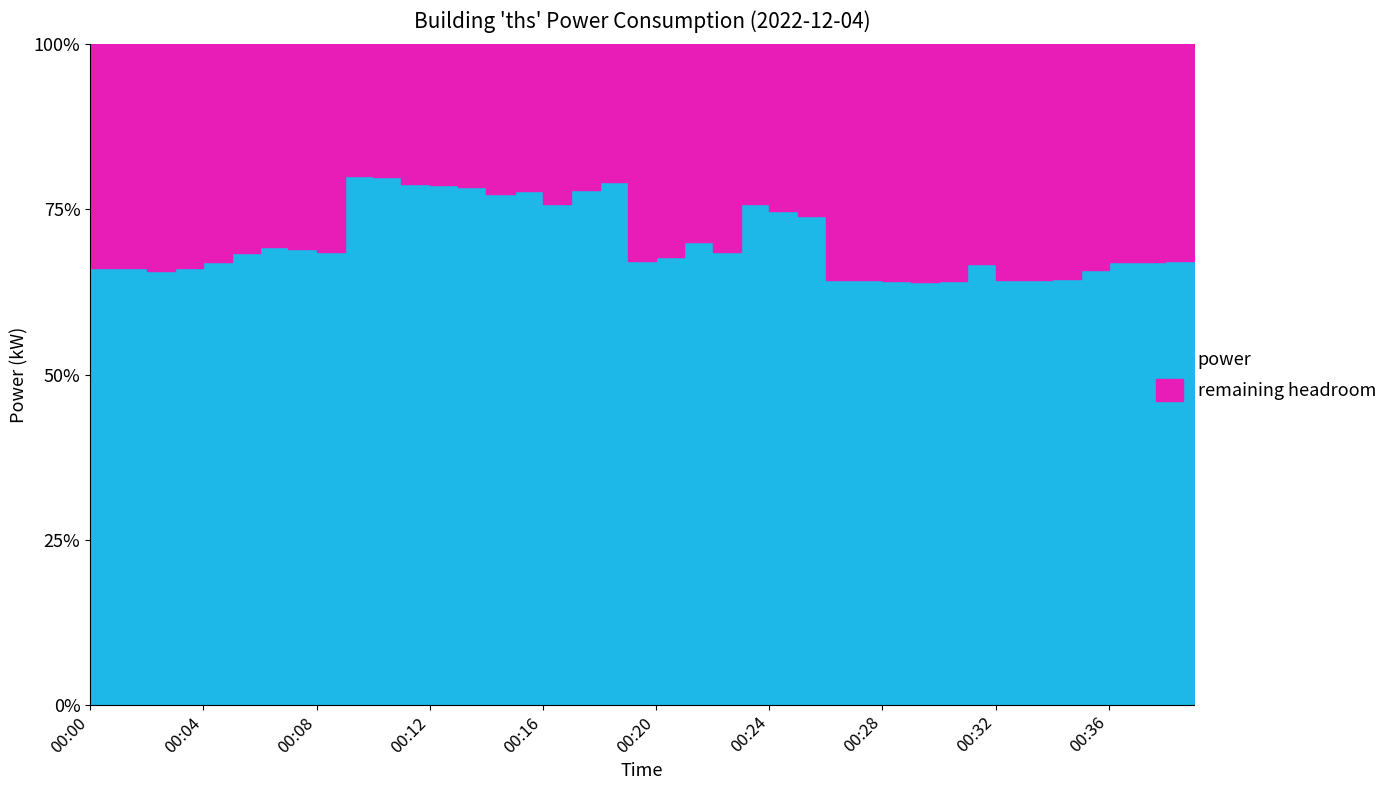

The value at 00:25 is 3.3. True or false?

False